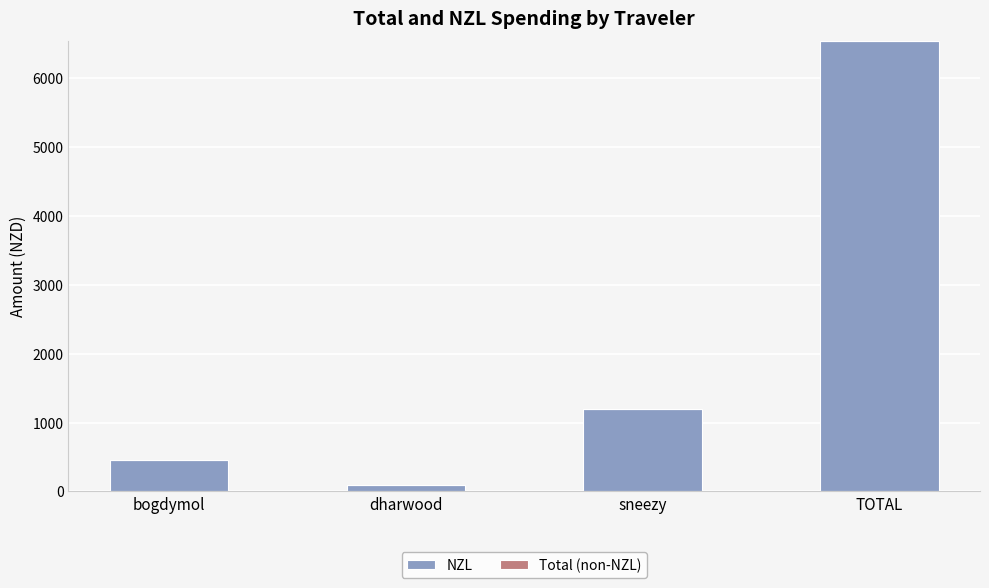

The chart shows a value of 10026.1 at TOTAL. True or false?

False